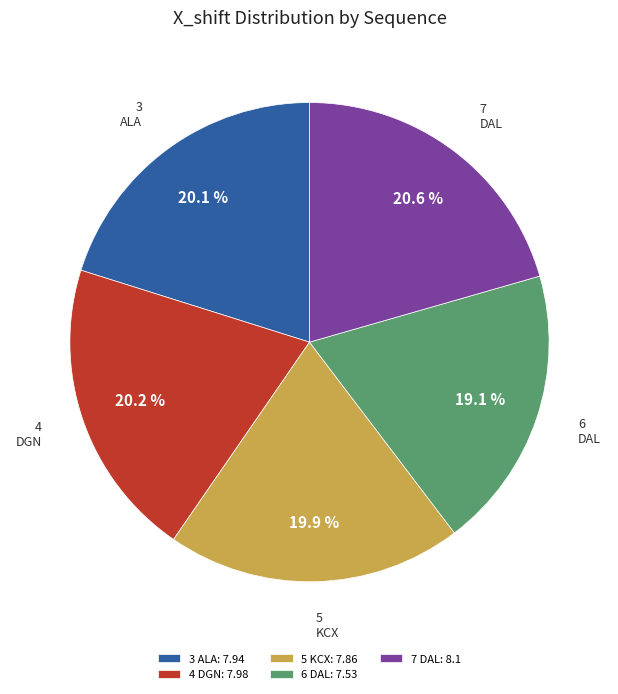

How many segments does this pie chart have?

5